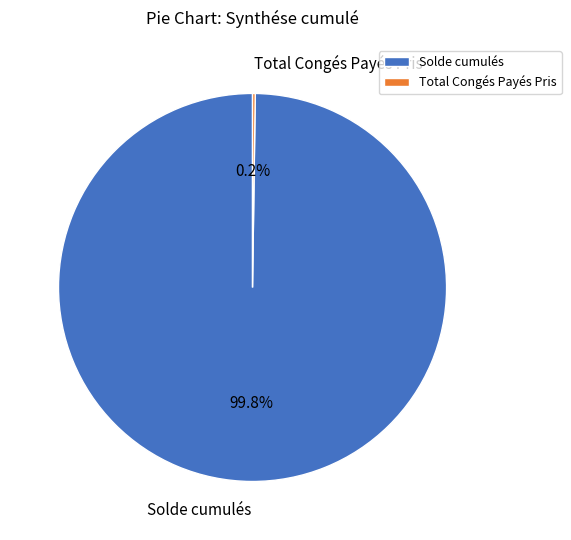

To the nearest percent, what portion does Solde cumulés represent?

100%